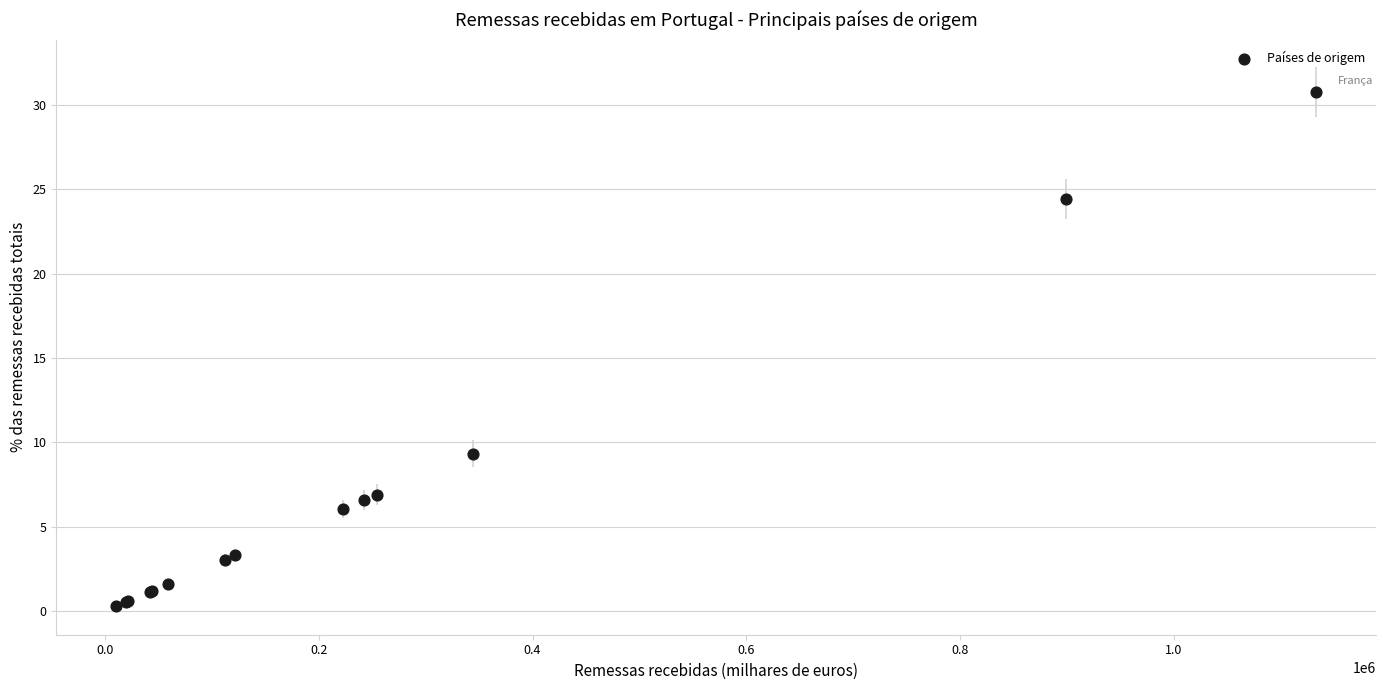

What Y value in the scatter plot is closest to 15?

9.3